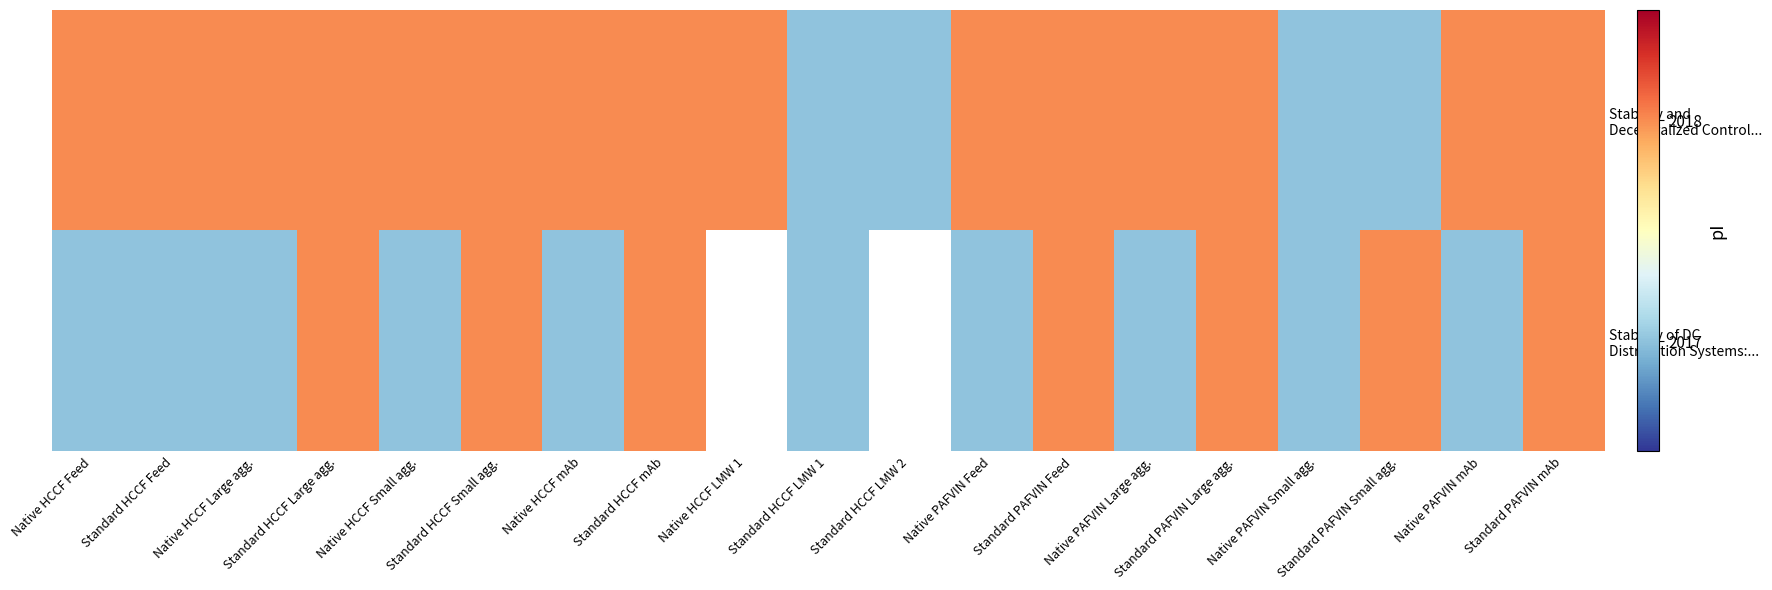

Is it true that Stability of DC Distribution Systems:... equals 2017.0 at Native HCCF Feed?

True